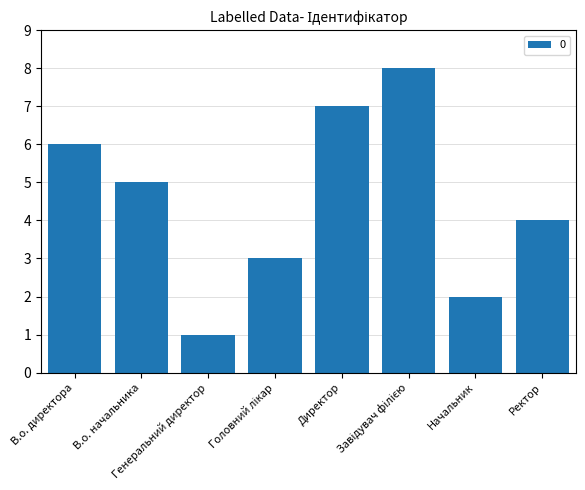

What is the greatest value displayed?

8